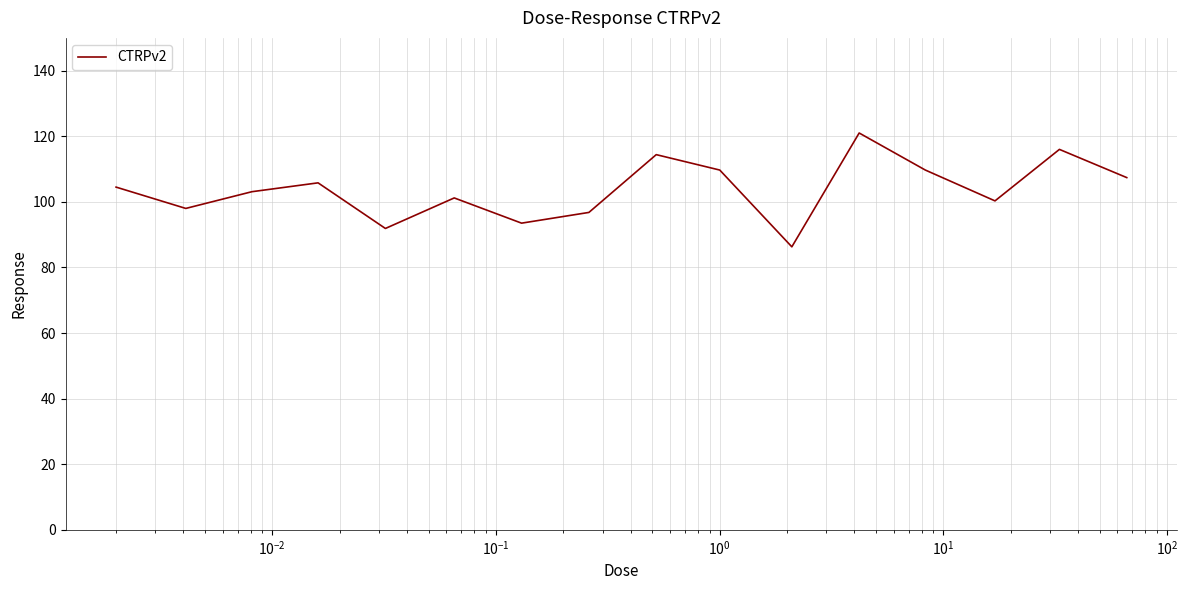

What is the average value?

103.7